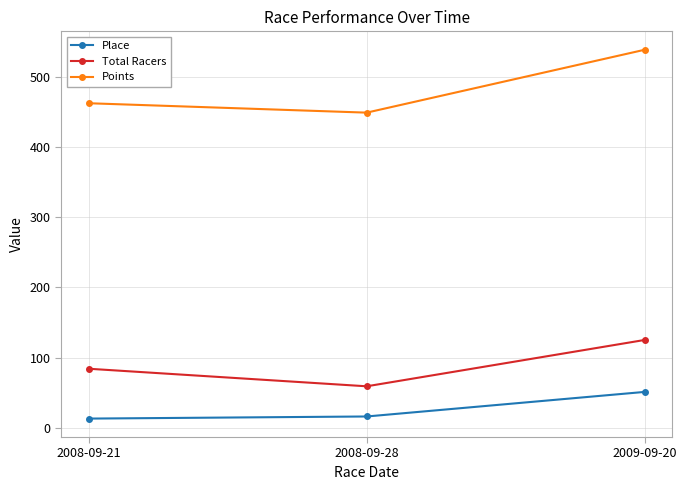

How many data points in Place are less than 16?

1